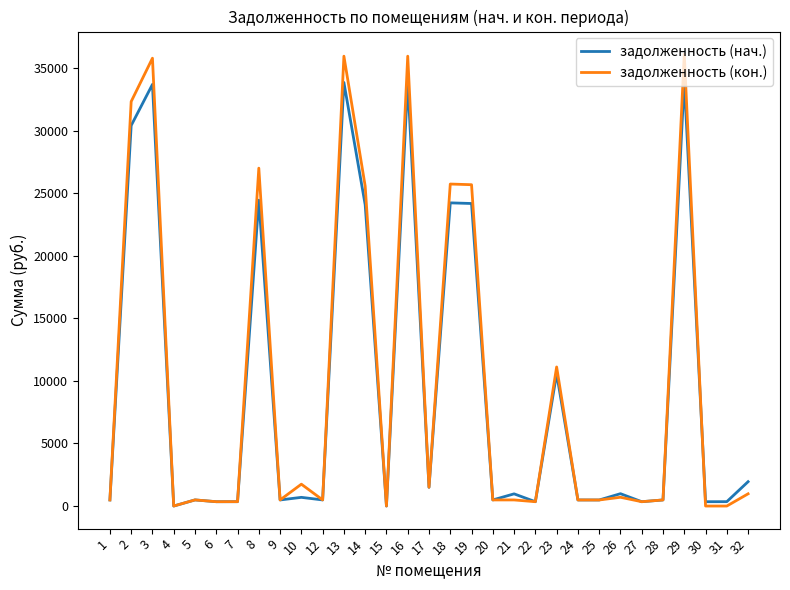

Which series has the largest range (max minus min)?

задолженность (кон.)